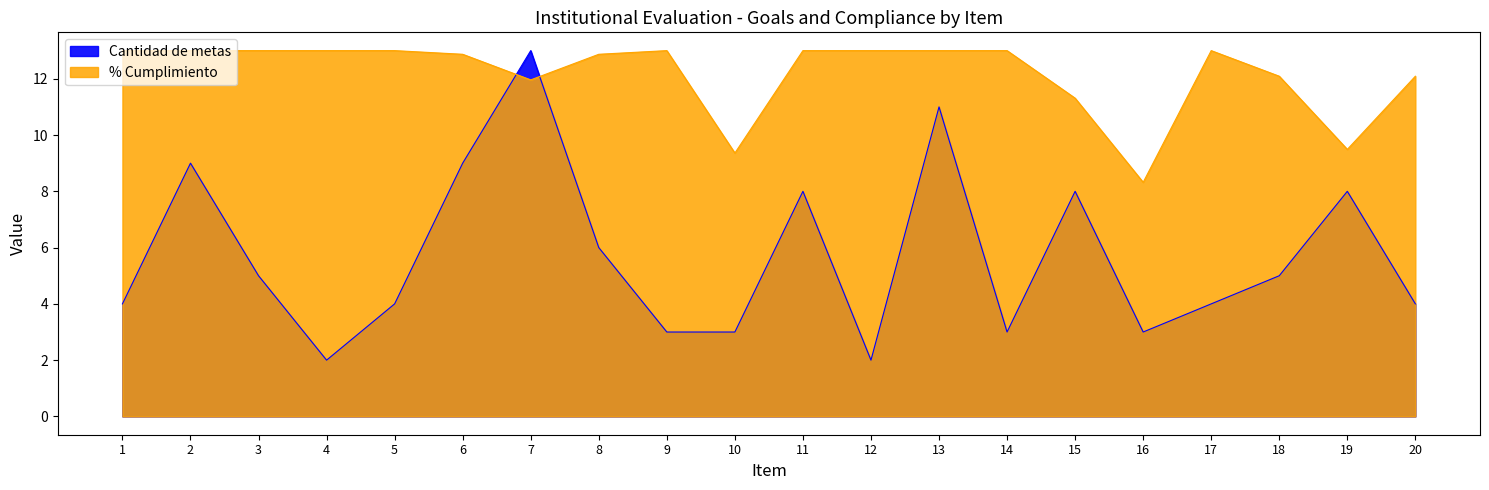

How many lines are shown in the chart?

2